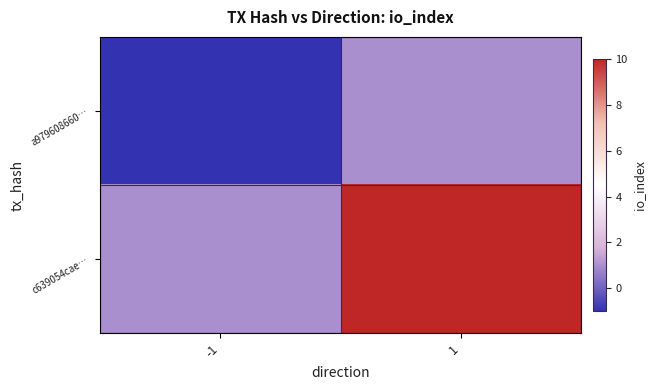

Which series has the largest total across all categories?

c639054cae…